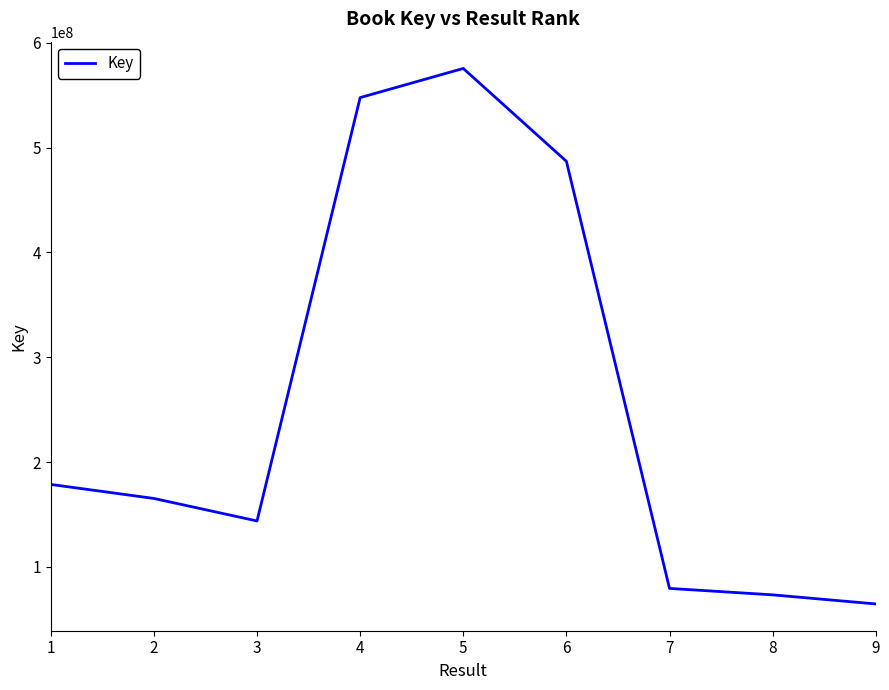

Is this an area chart (filled region under the line)?

No